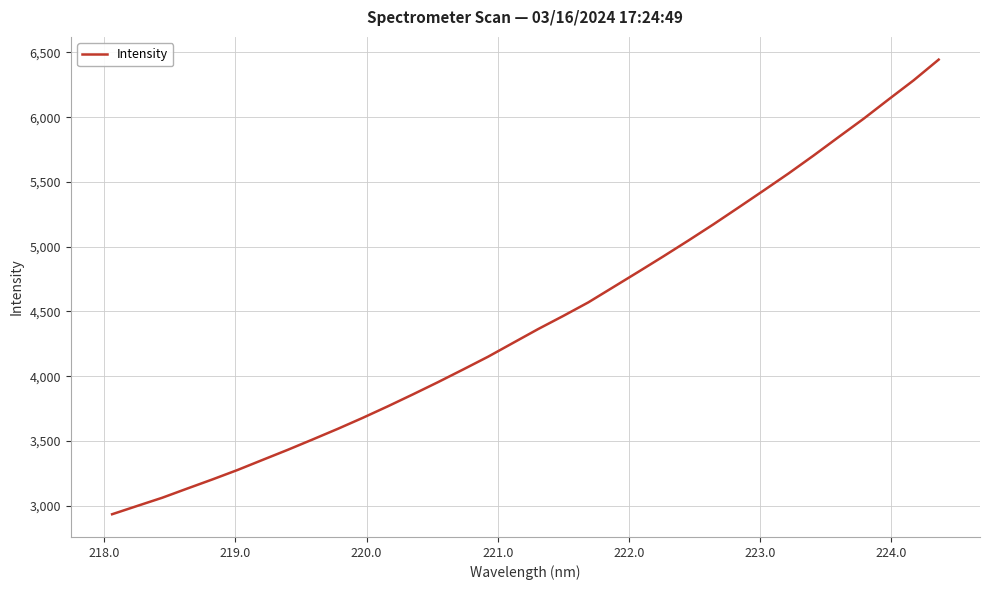

What is the minimum value shown in the chart?

2933.8